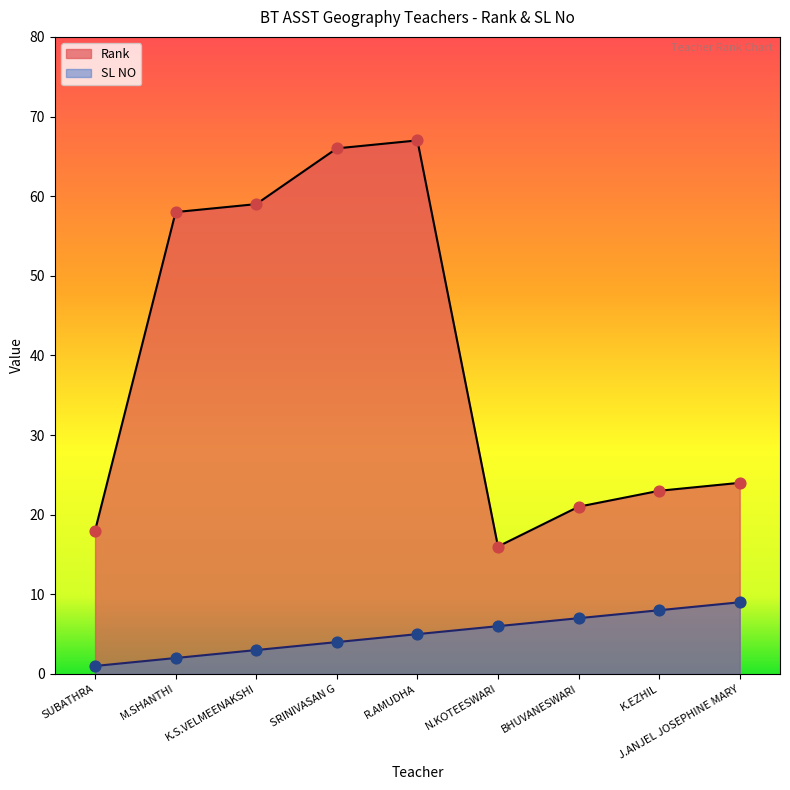

Is the value of SL NO at SRINIVASAN G greater than the value of Rank at N.KOTEESWARI?

No